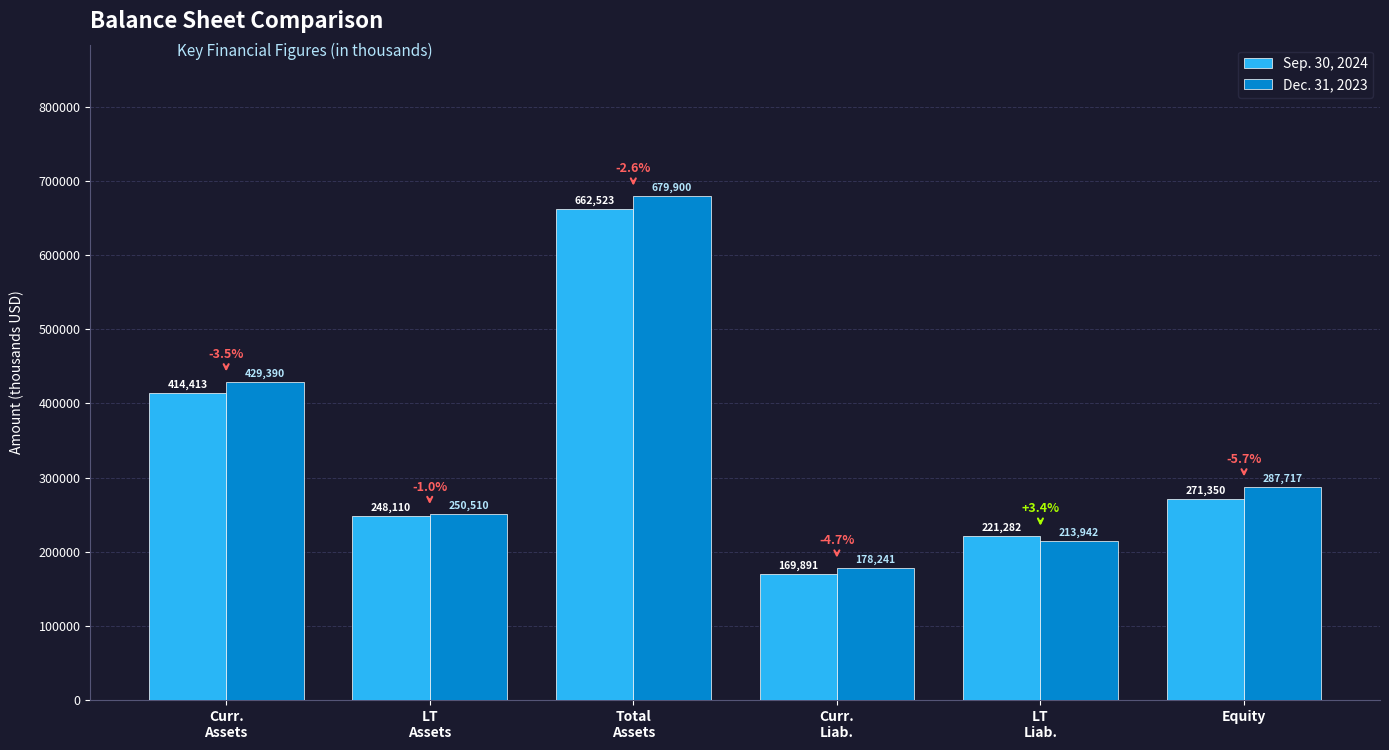

What is the sum of all Dec. 31, 2023 values?

2039700